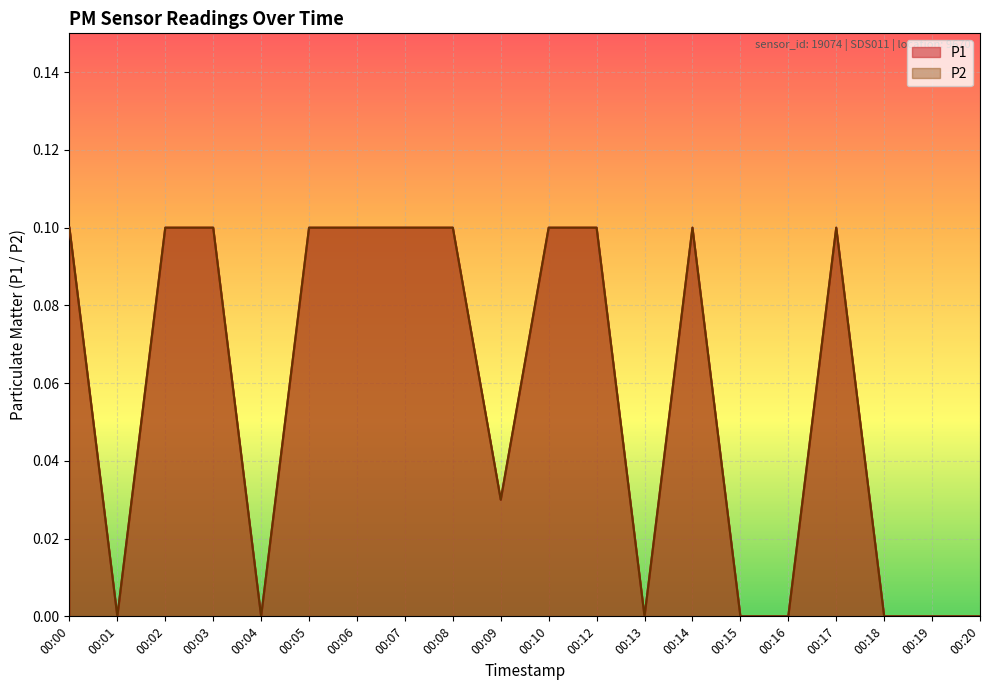

Where is the first local minimum for P1?

00:01